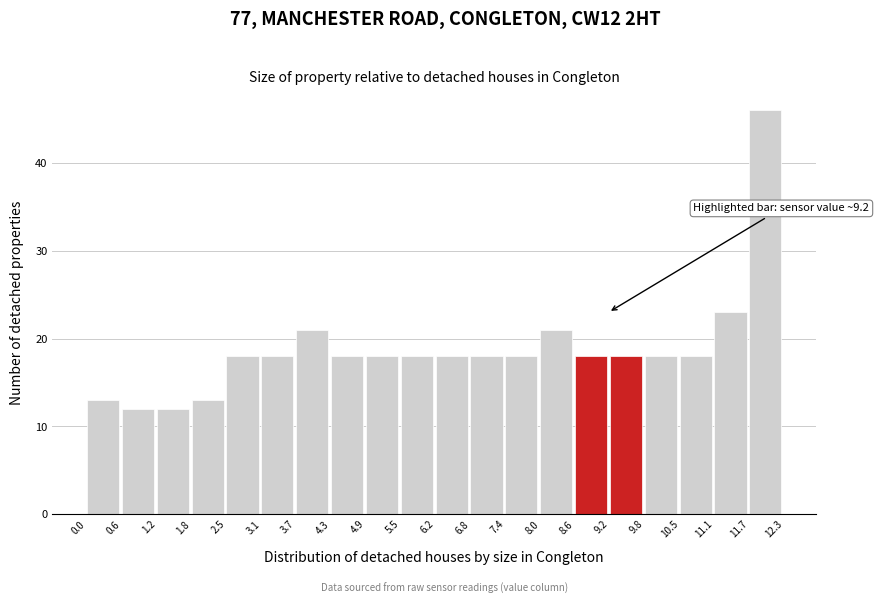

Over which range of the x-axis is the bar tallest?

11.7 to 12.3